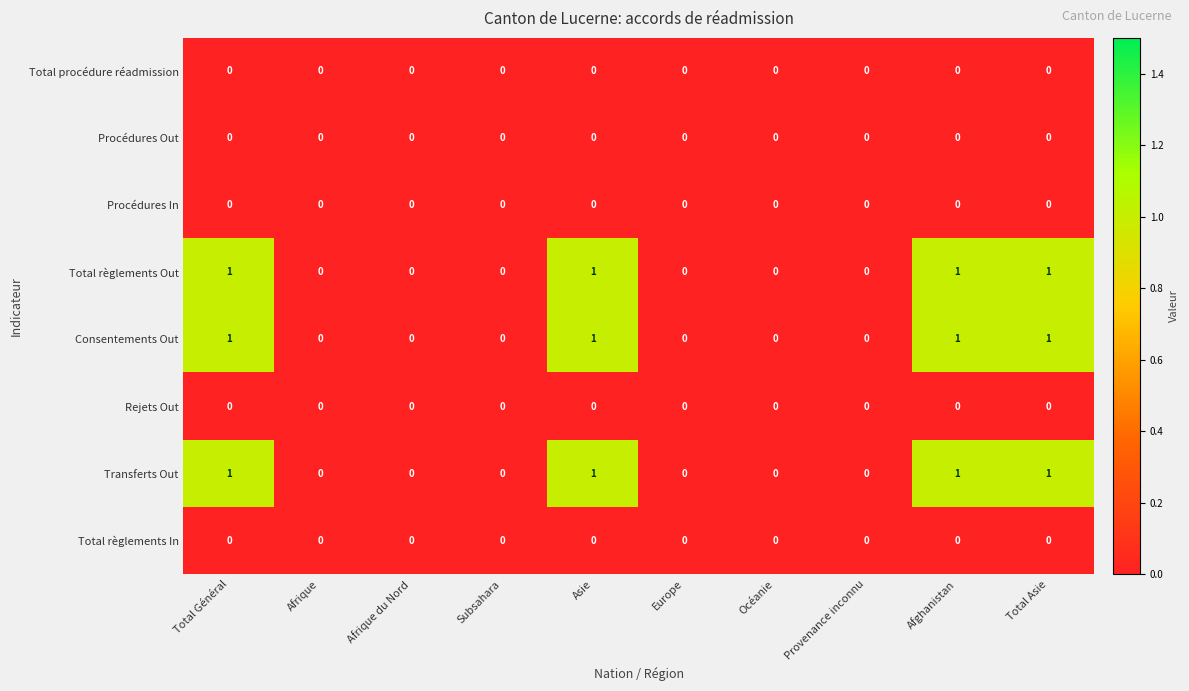

What is the sum of all Transferts Out values?

4